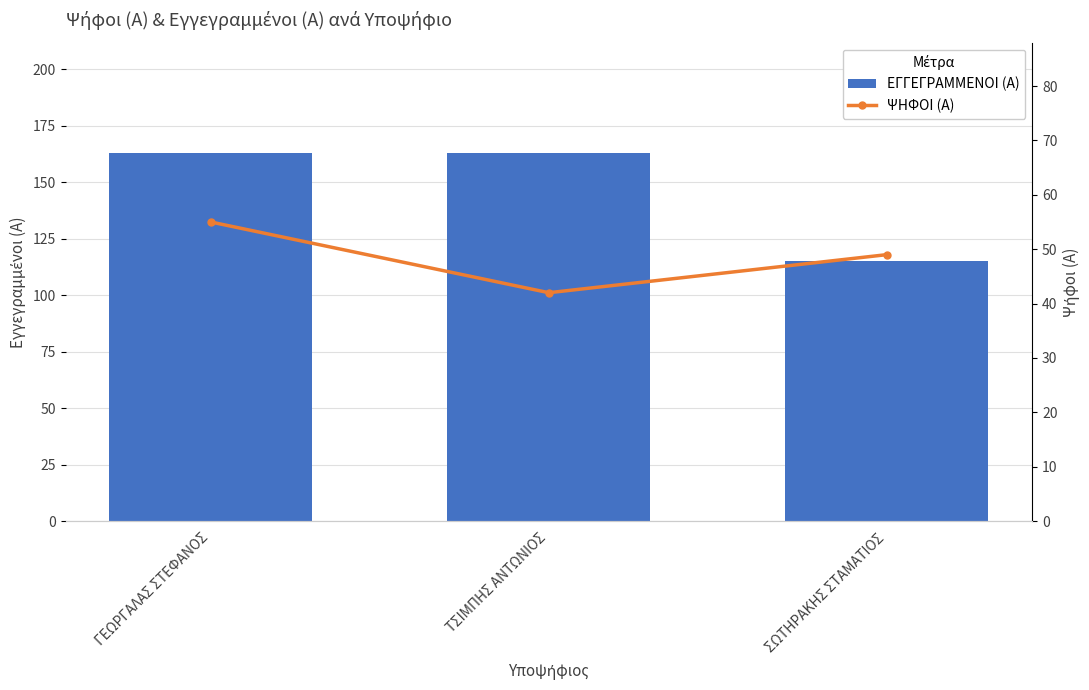

List the series in order of their overall mean, highest first.

ΕΓΓΕΓΡΑΜΜΕΝΟΙ (Α), ΨΗΦΟΙ (Α)